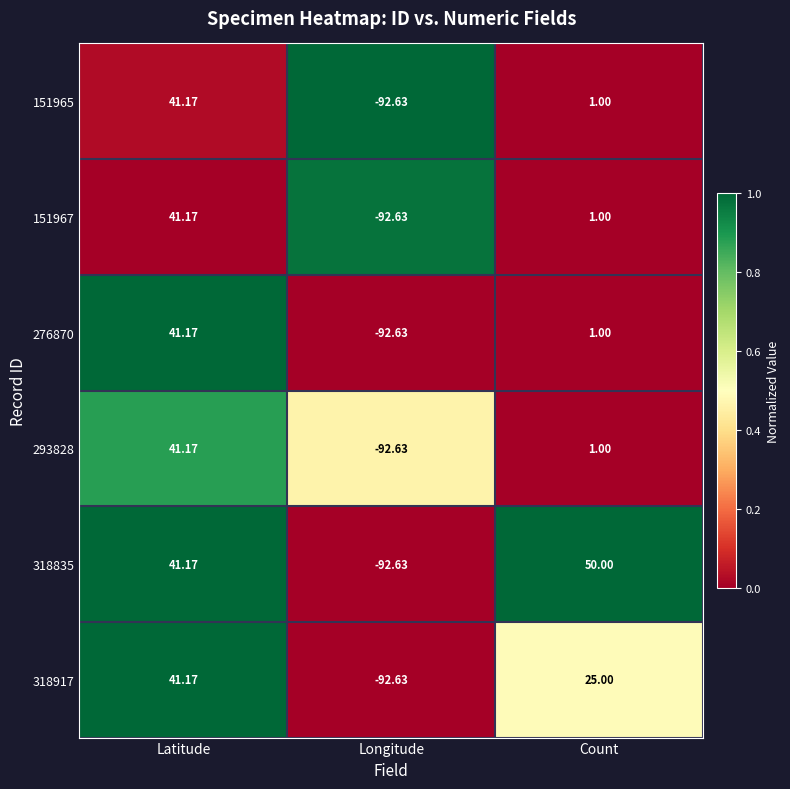

Rank the categories by 151965 value from lowest to highest.

Longitude, Count, Latitude